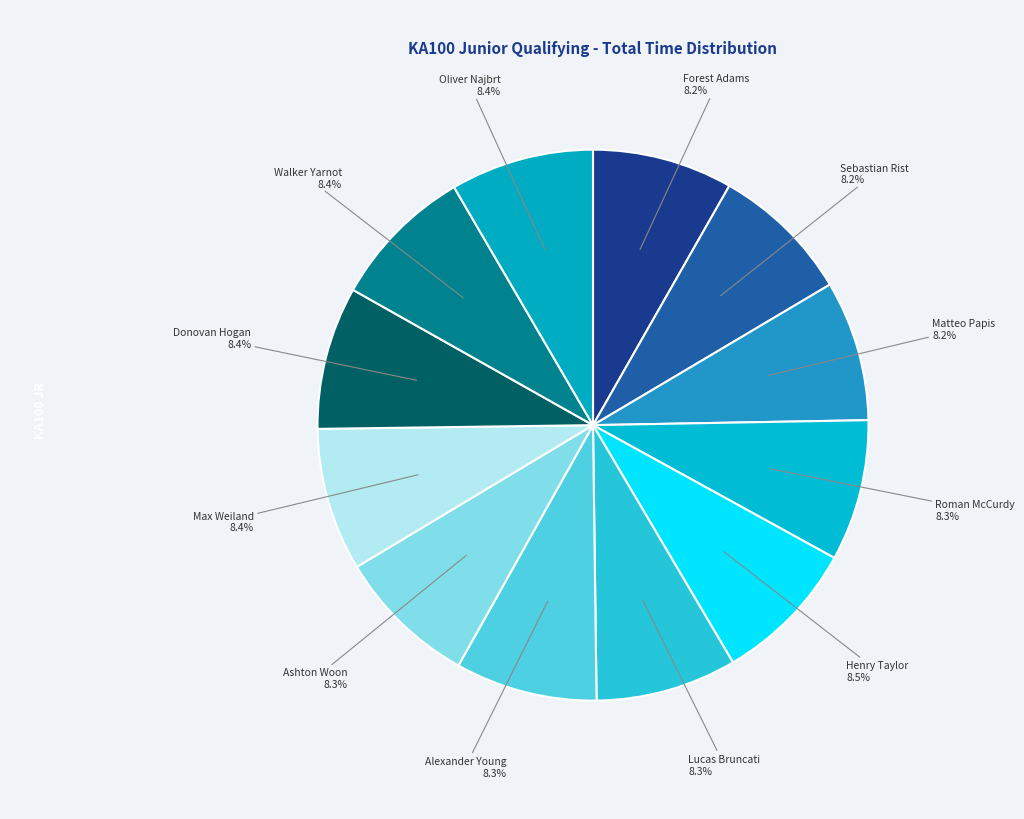

How many segments does this pie chart have?

12